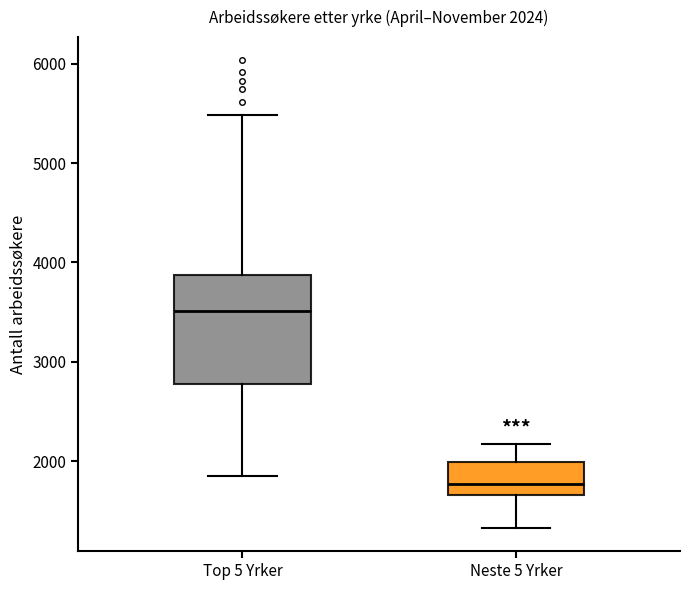

Which box has the lowest median line?

Neste 5 Yrker